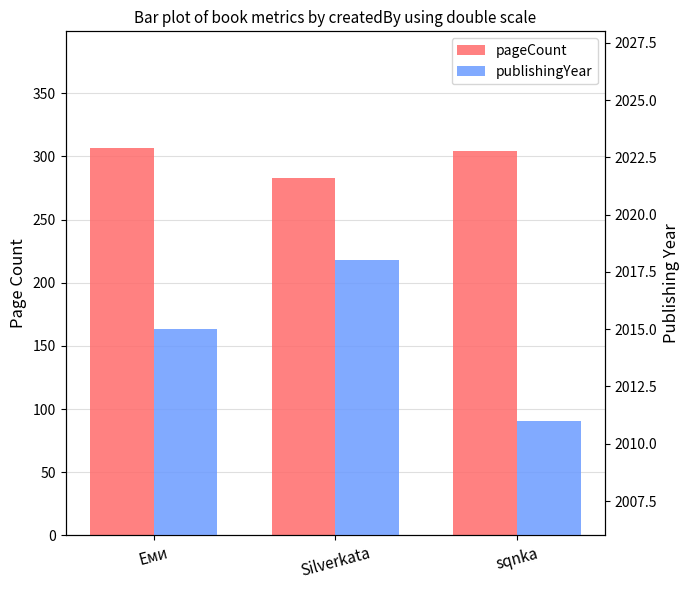

What is the difference between the maximum and minimum values in the pageCount series?

24